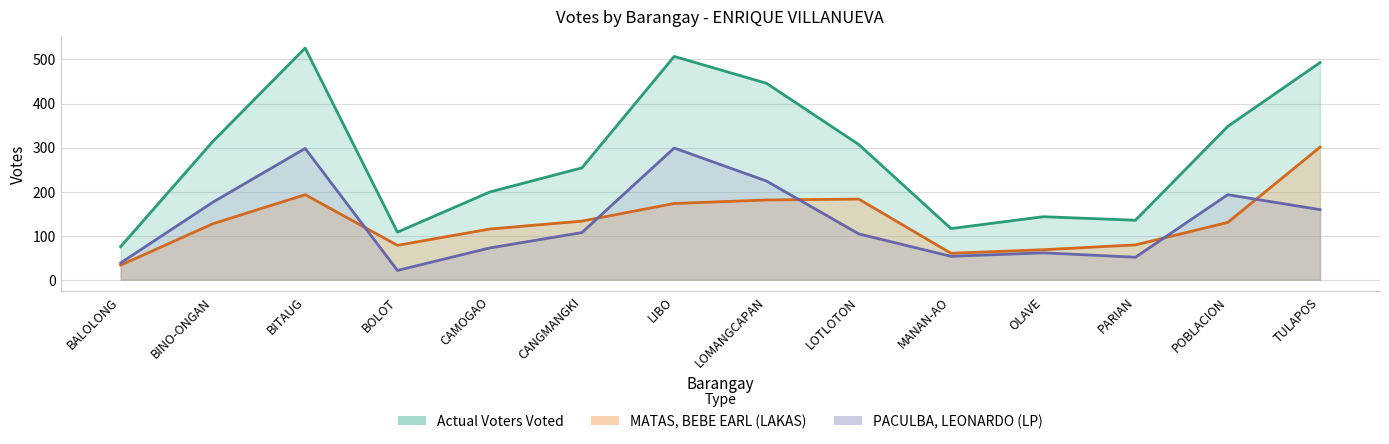

Does the chart display data point markers on the line(s)?

No